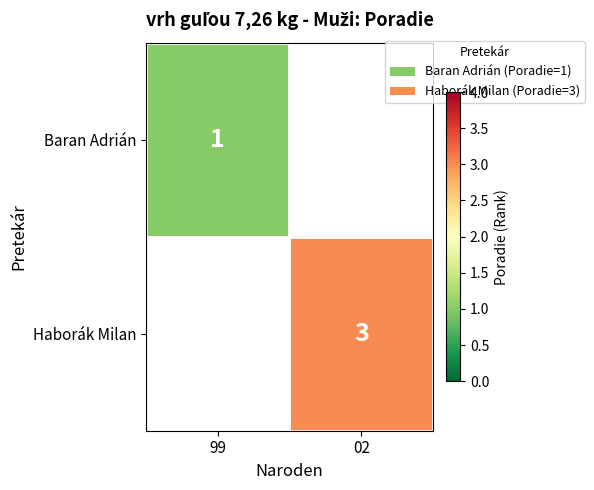

Is it true that Haborák Milan equals 2 at 02?

False